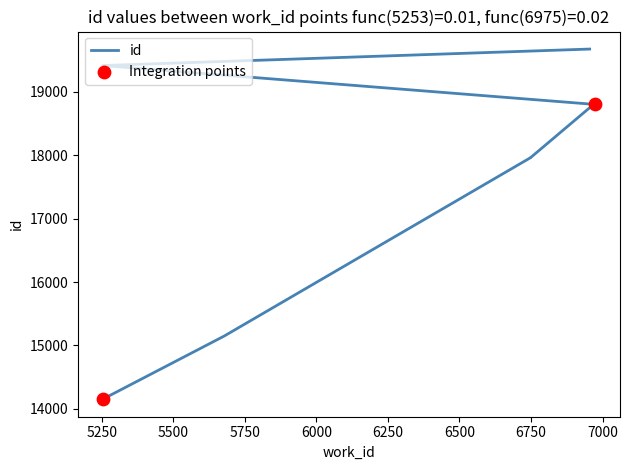

What is the change in value from 5253 to 6749?

+3812